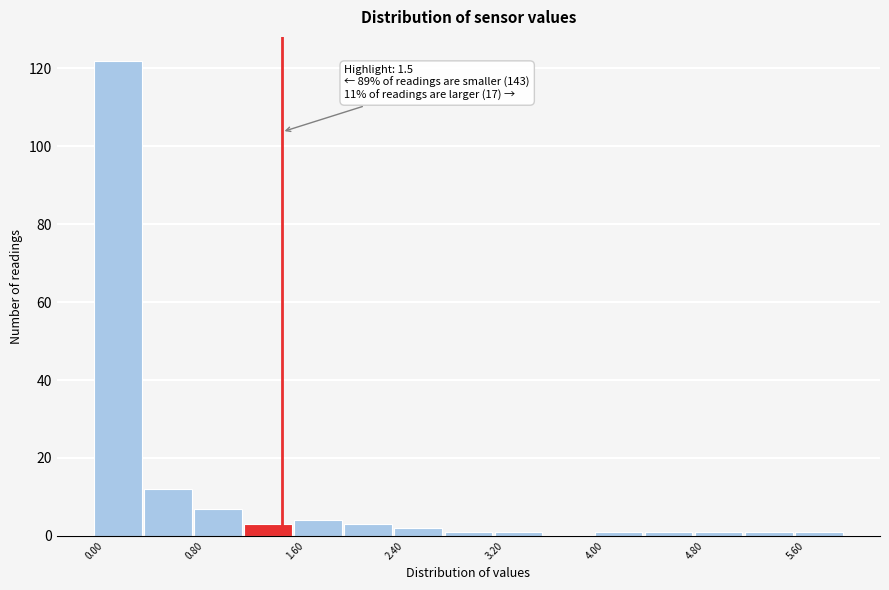

Which range on the x-axis has the tallest bar?

0.0 to 0.4